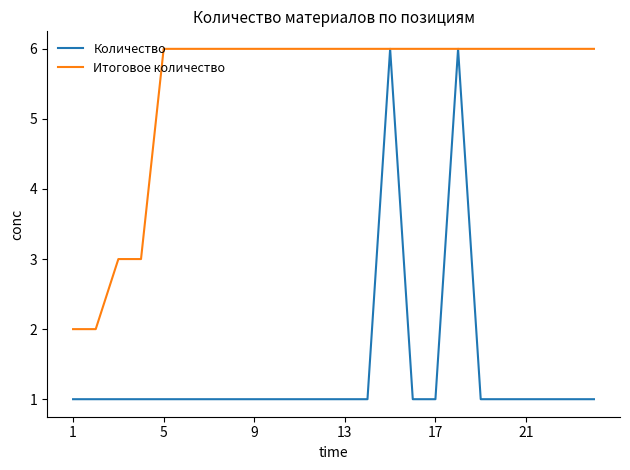

What is the difference between the maximum and minimum values in the Итоговое количество series?

4